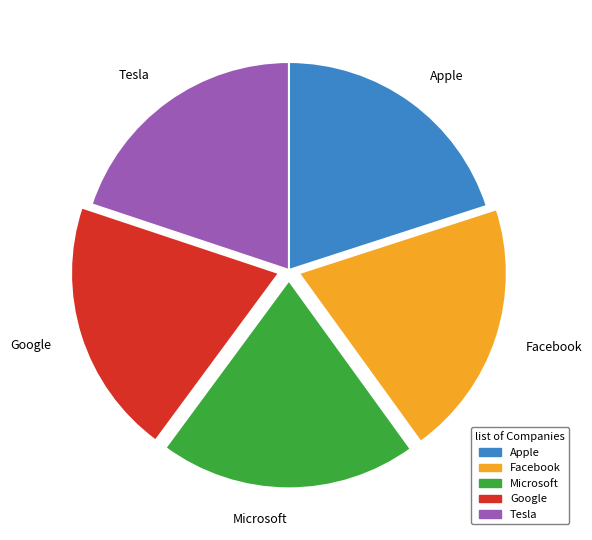

Is Facebook the majority of the pie?

No